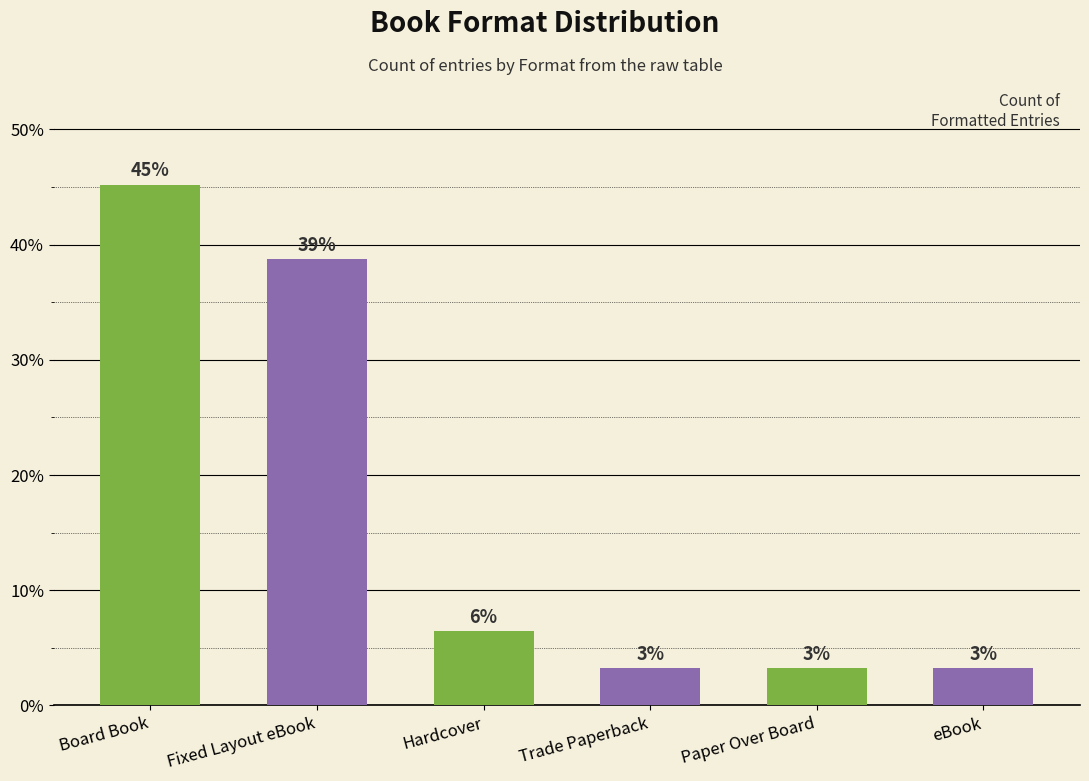

How many distinct data groups are displayed?

1